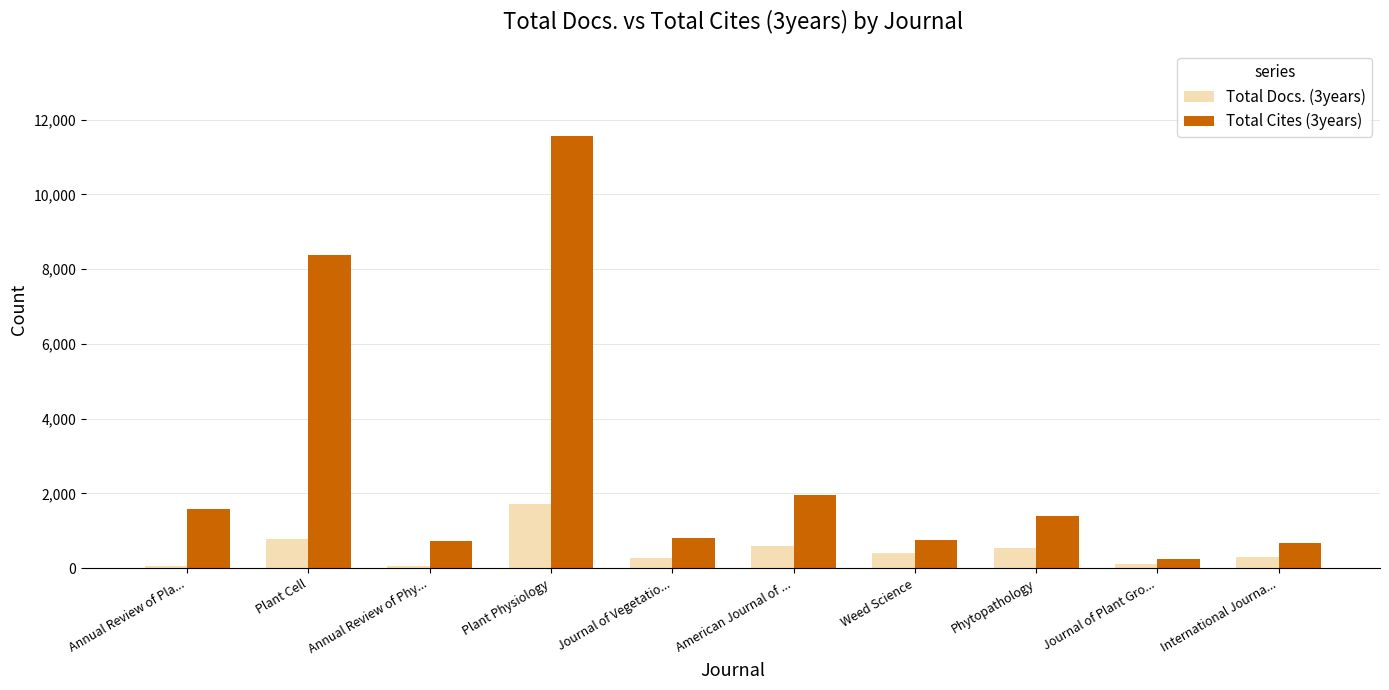

At which category is the sum across all series the highest?

Plant Physiology